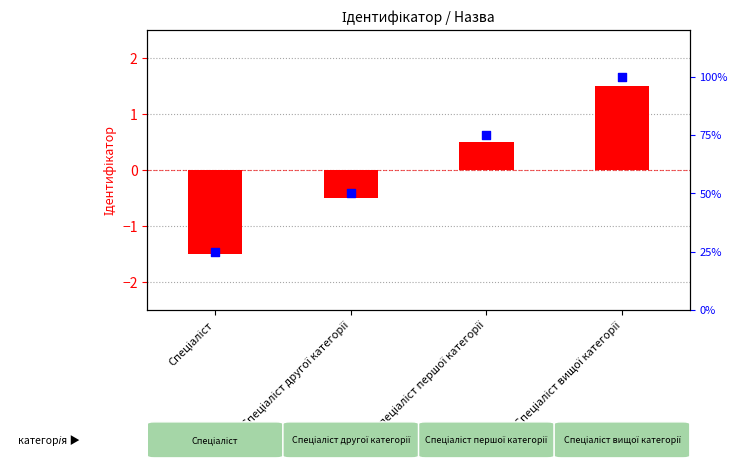

At which category is the sum across all series the highest?

Спеціаліст вищої категорії